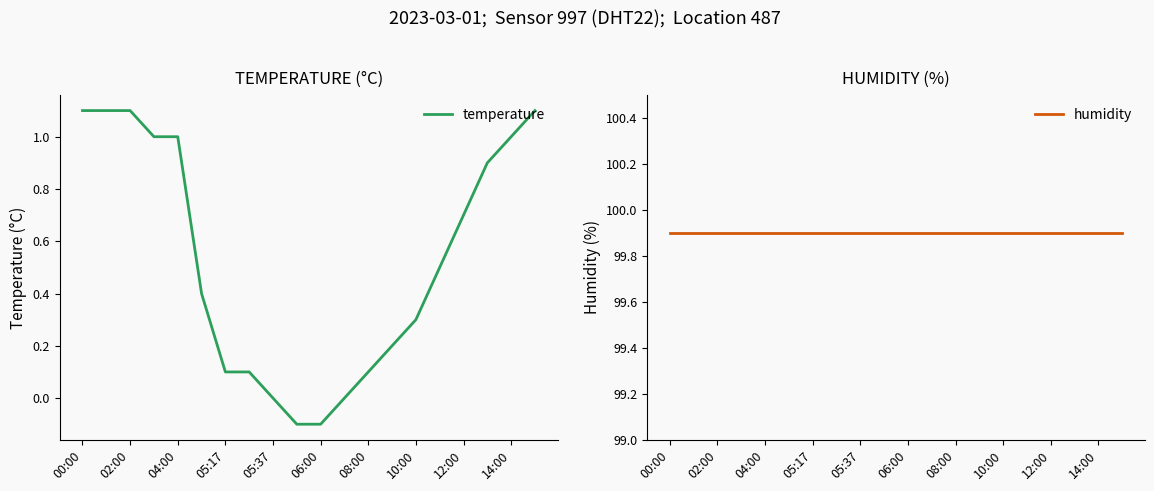

How many lines are shown in the chart?

2